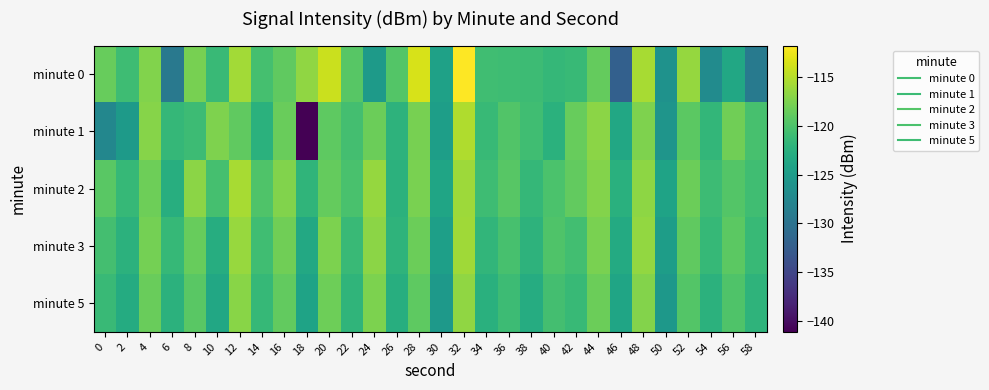

Which category has the lowest value across all series?

18